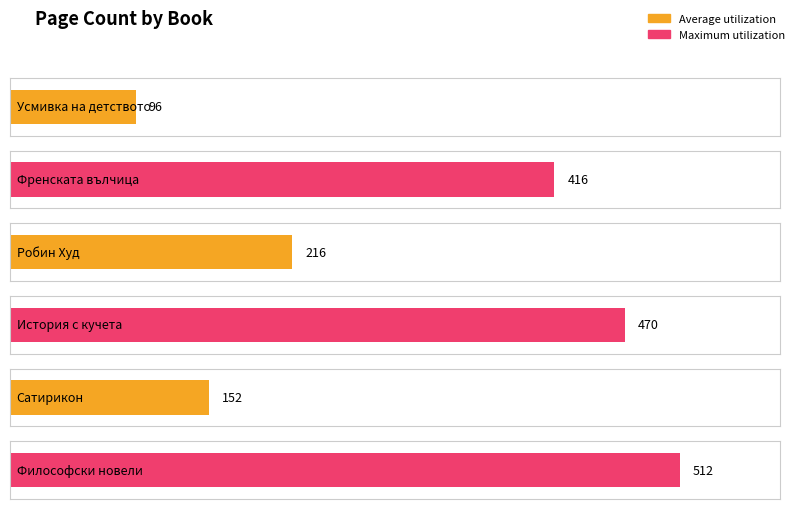

Where is the data nearest to the value 304?

Робин Худ